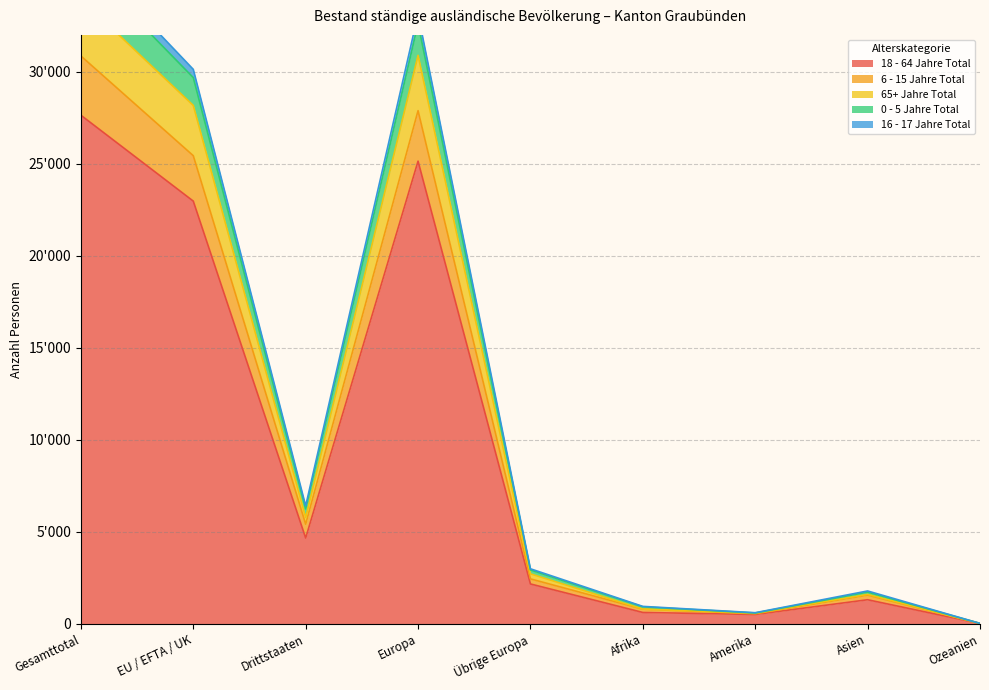

How many data points in 18 - 64 Jahre Total are less than 2171?

4